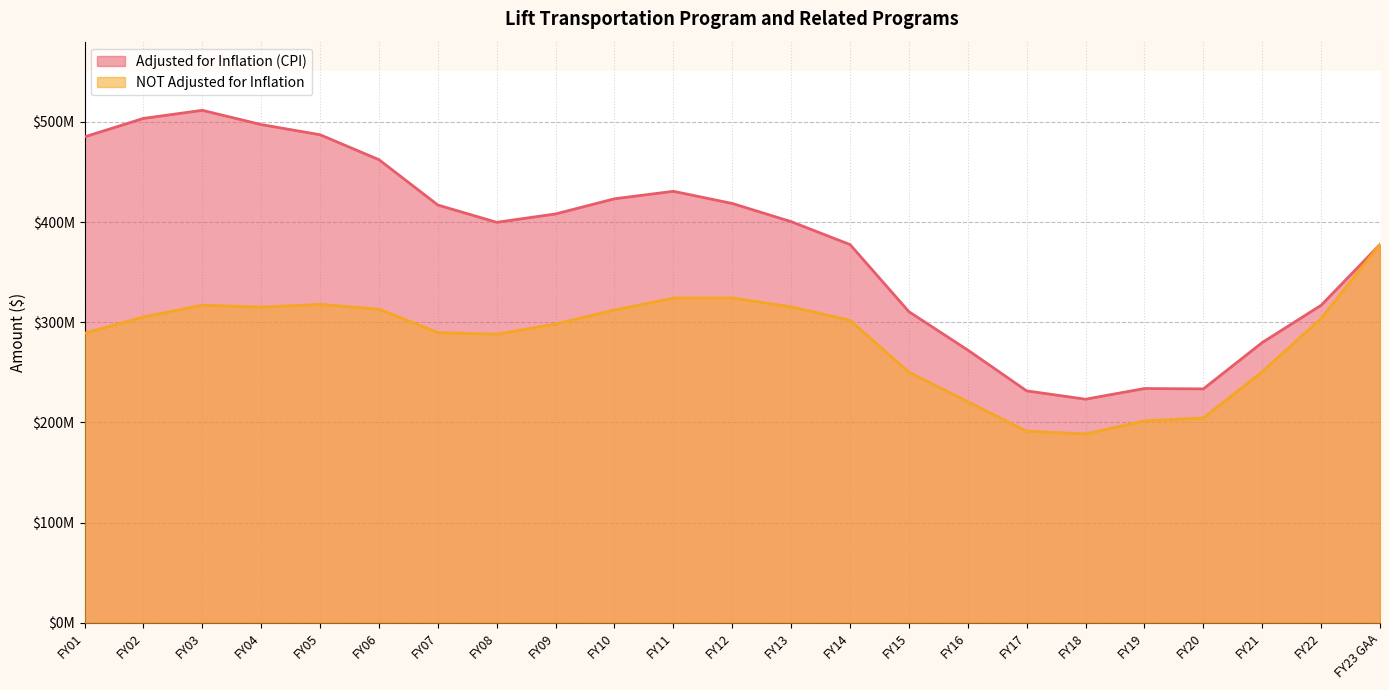

Which series has the largest total across all categories?

Adjusted for Inflation (CPI)